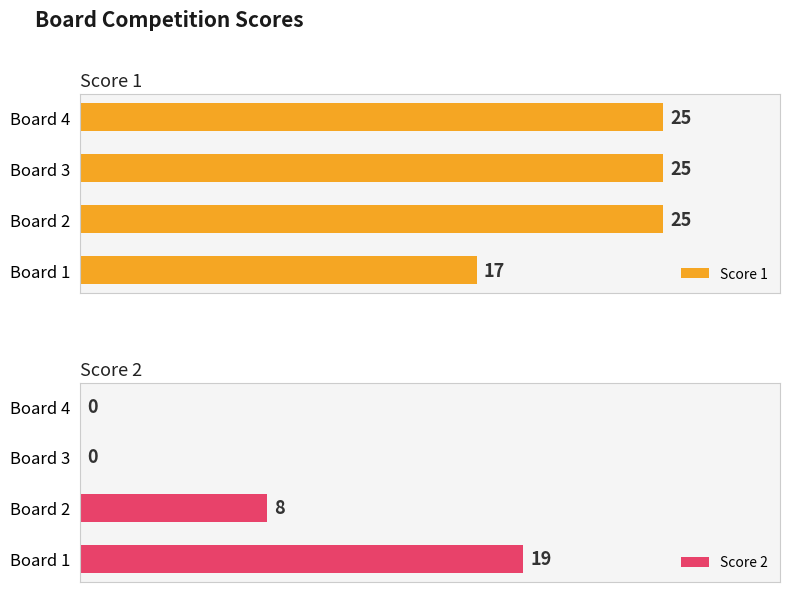

Are the bars grouped side by side (vs. stacked)?

Yes